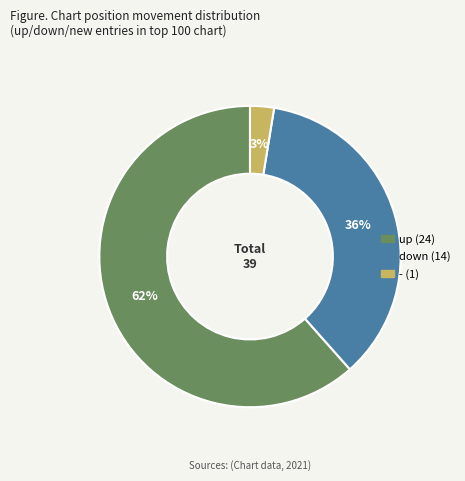

Do down and up together represent more than half of the pie?

Yes